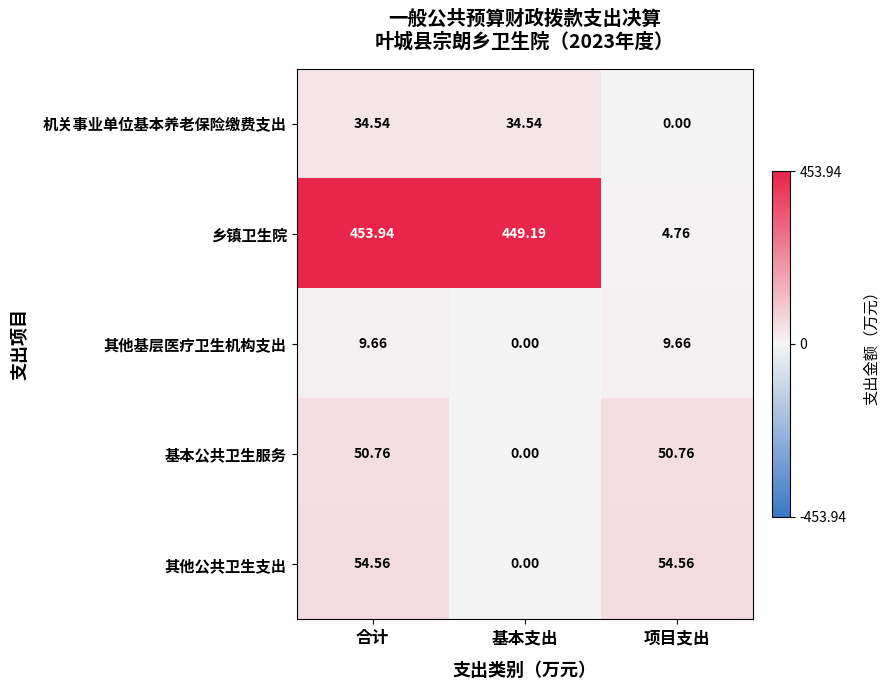

How many data points does each series have?

3